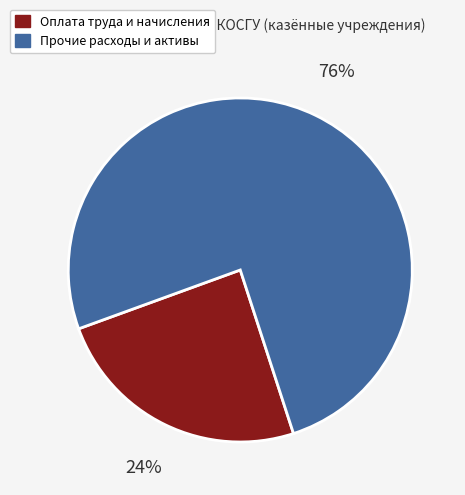

How many slices are in this pie chart?

2